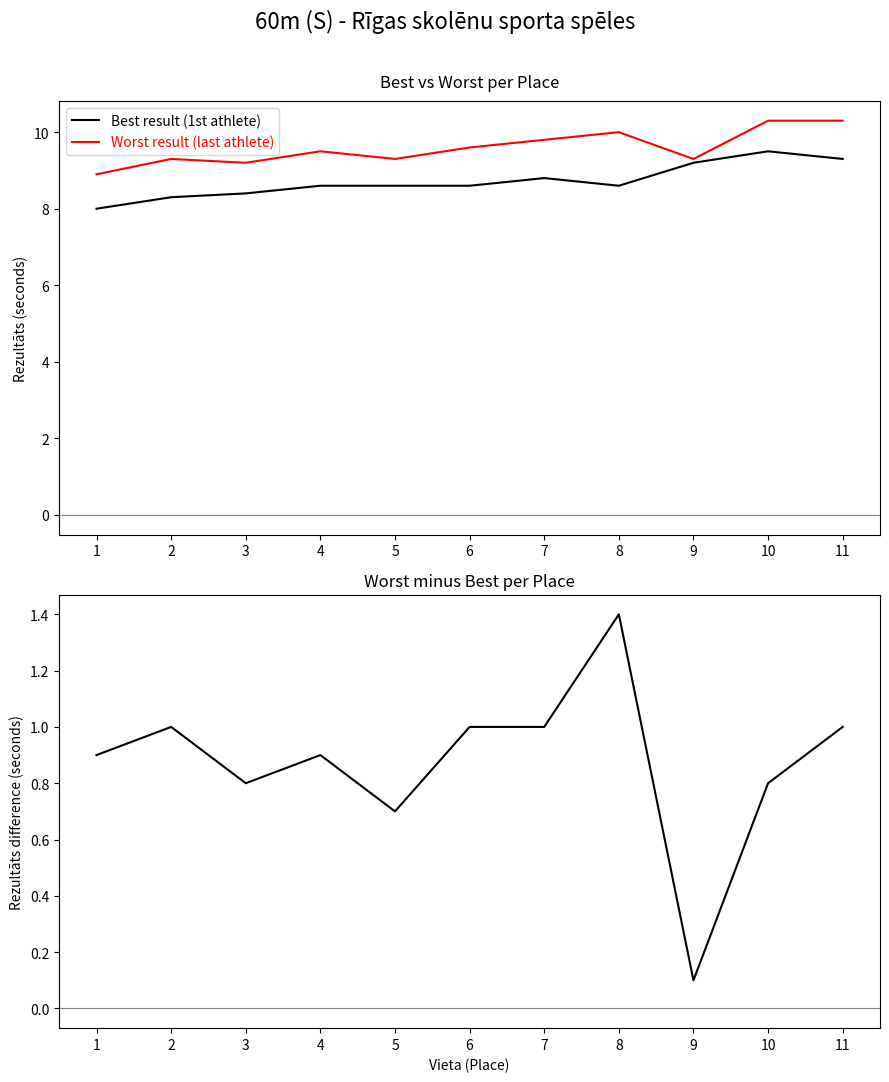

What is the total value across all series at 10?

20.6